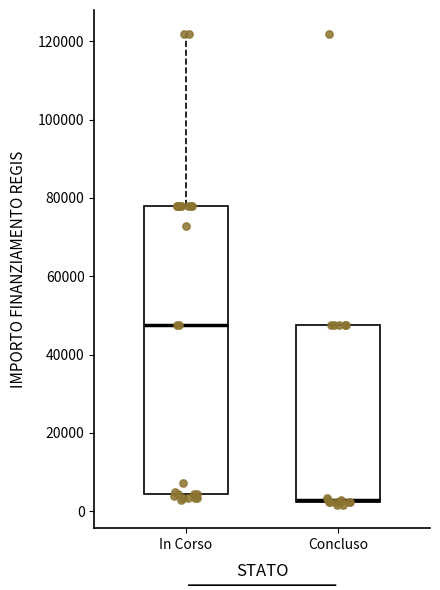

Which box has the lowest median line?

Concluso